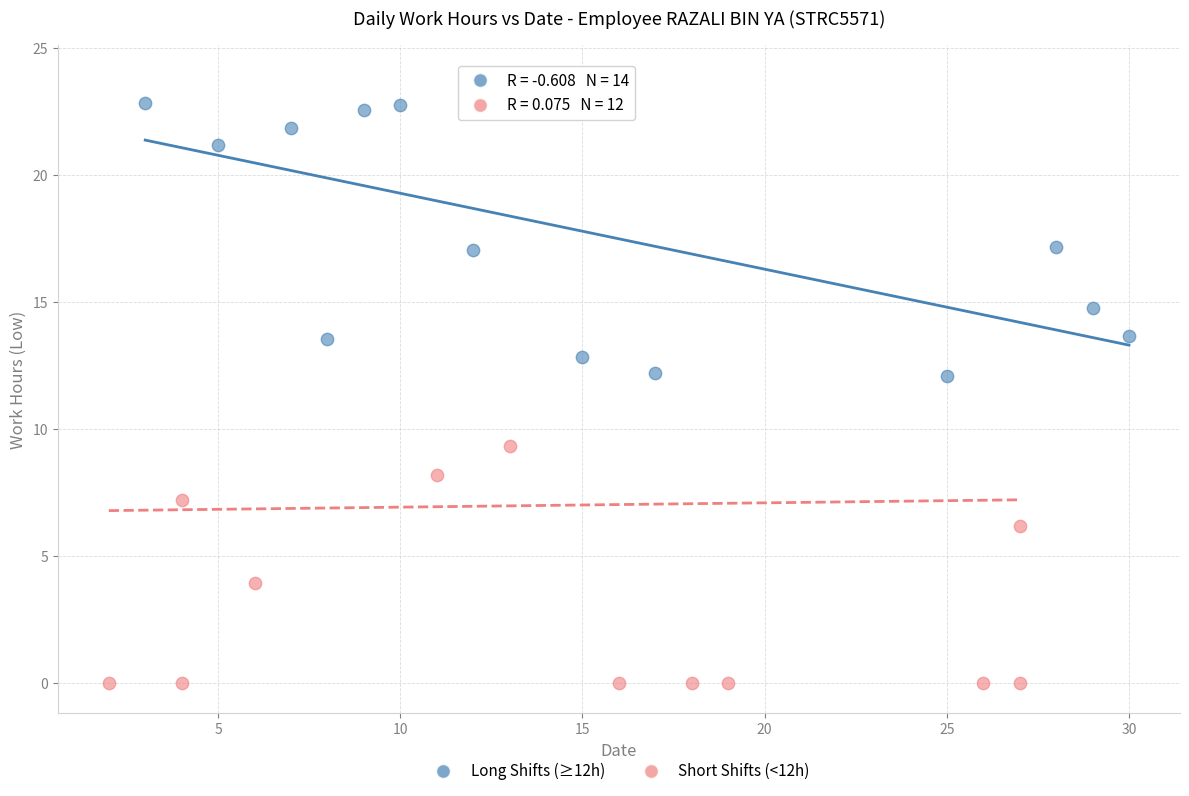

What are all the series names shown in the legend?

Long Shifts (≥12h), Short Shifts (<12h)